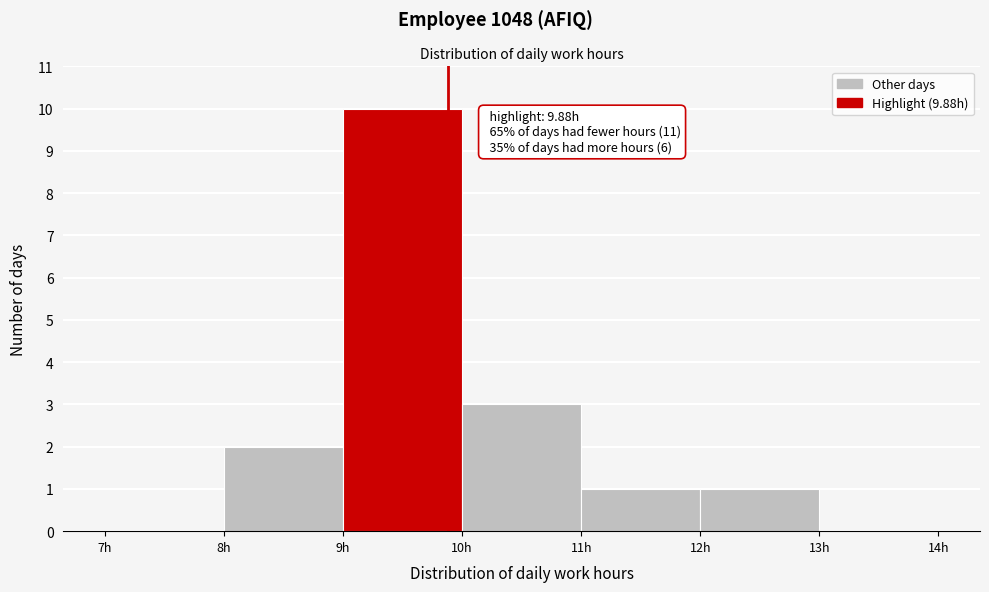

Which range on the x-axis has the tallest bar?

9 to 10